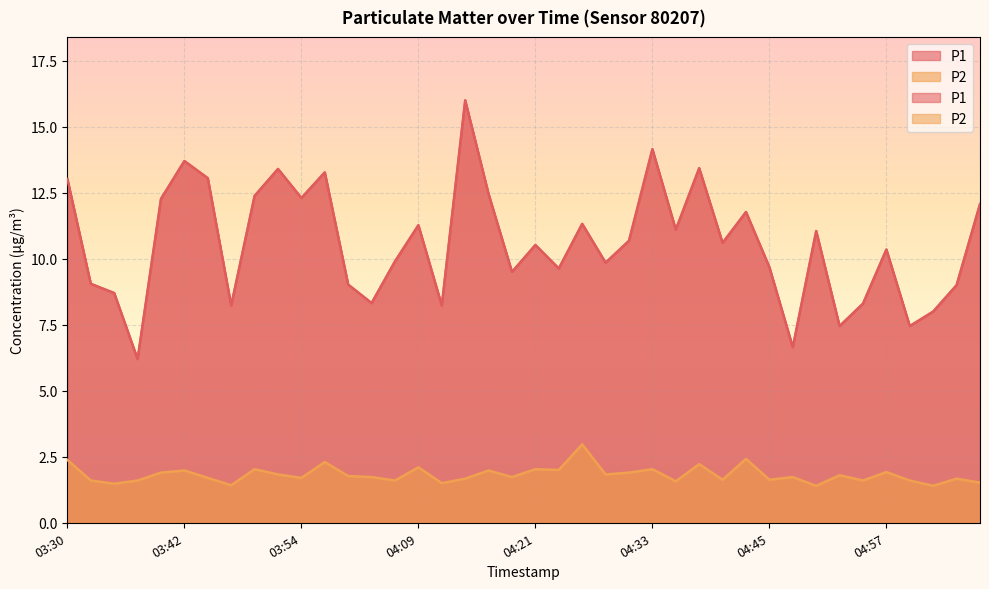

Reading left to right, what are all the values shown in this chart?

P1: 13.0	9.1	8.7	6.2	12.3	13.7	13.1	8.2	12.4	13.4	12.3	13.3	9.0	8.3	9.9	11.3	8.2	16.0	12.4	9.5	10.5	9.6	11.3	9.8	10.7	14.2	11.1	13.4	10.6	11.8	9.7	6.7	11.1	7.5	8.3	10.3	7.5	8.0	9.0	12.1
P2: 2.4	1.6	1.5	1.6	1.9	2.0	1.7	1.4	2.0	1.8	1.7	2.3	1.8	1.7	1.6	2.1	1.5	1.7	2.0	1.7	2.0	2.0	3.0	1.8	1.9	2.0	1.6	2.2	1.6	2.4	1.6	1.7	1.4	1.8	1.6	1.9	1.6	1.4	1.7	1.5